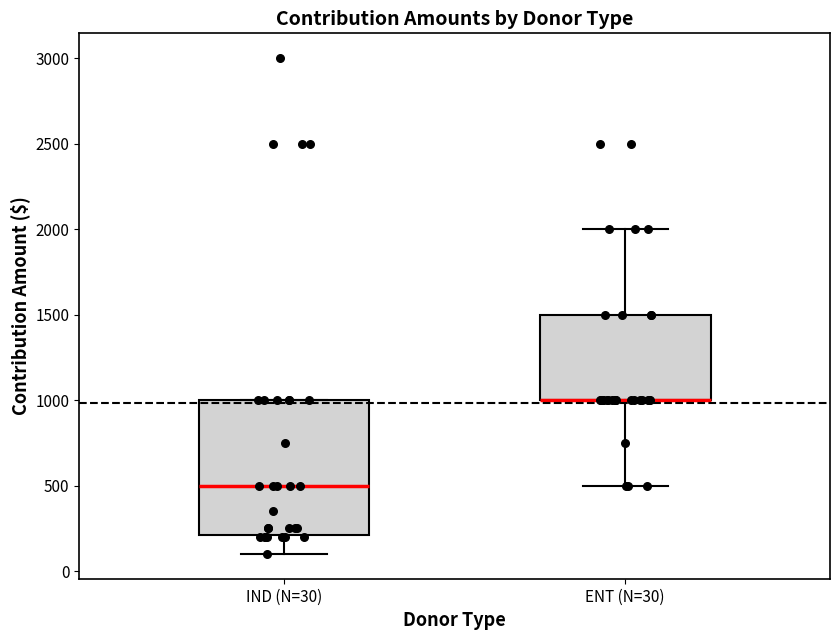

Where is the upper edge of the box for ENT (N=30) on the y-axis? The values are not printed on the chart, so give them approximately, as read against the axis.

1500